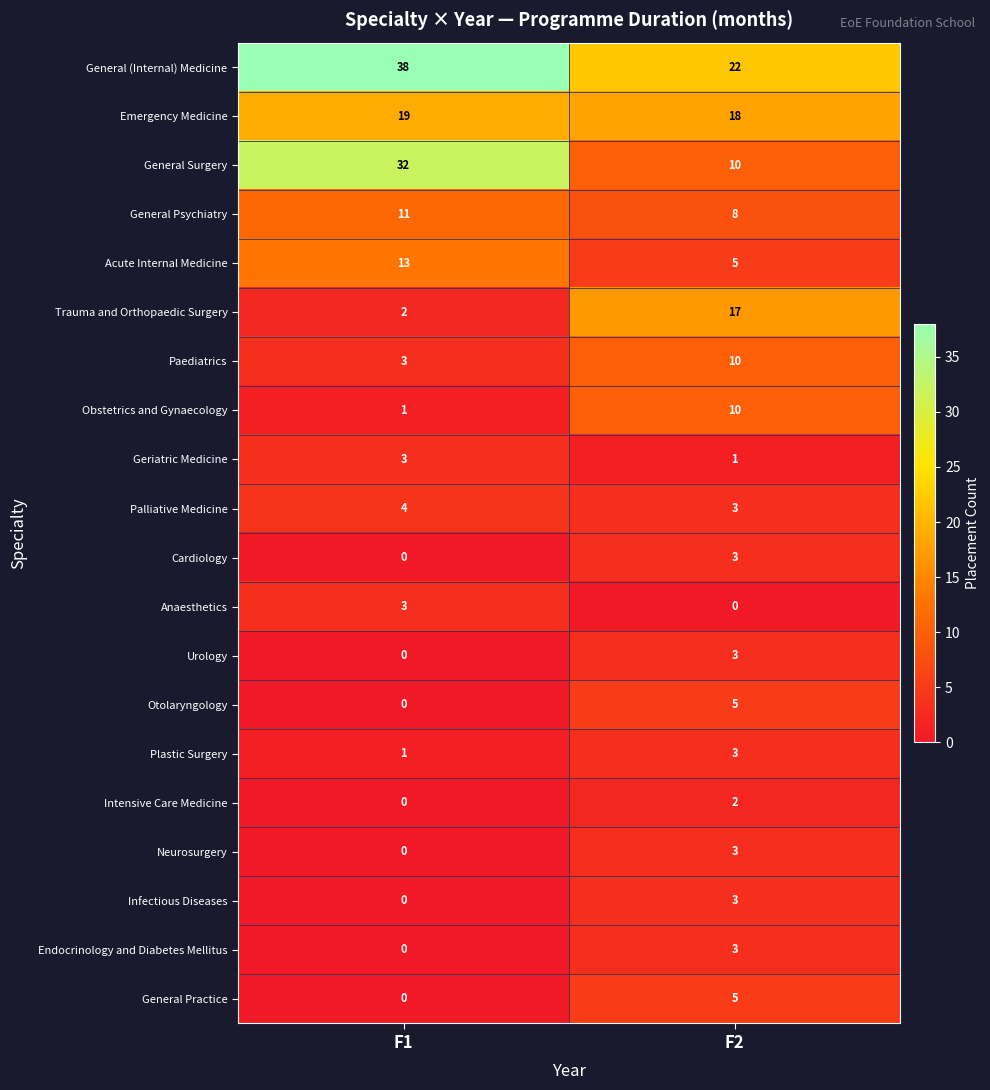

What is the spread (max minus min) of values at F2?

22